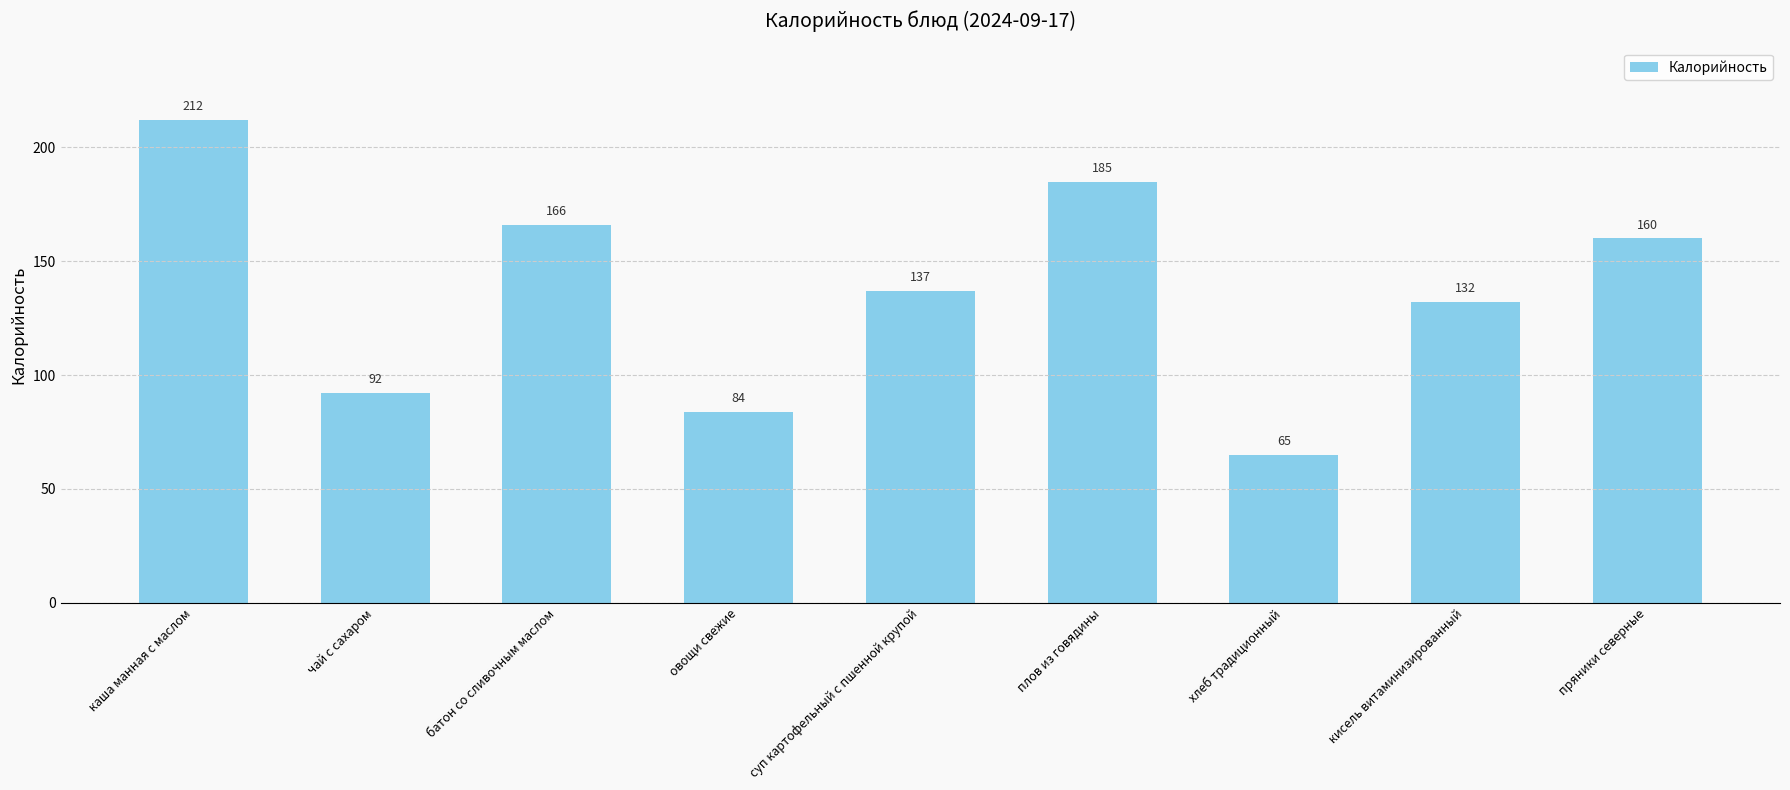

The chart shows a value of 51 at плов из говядины. True or false?

False